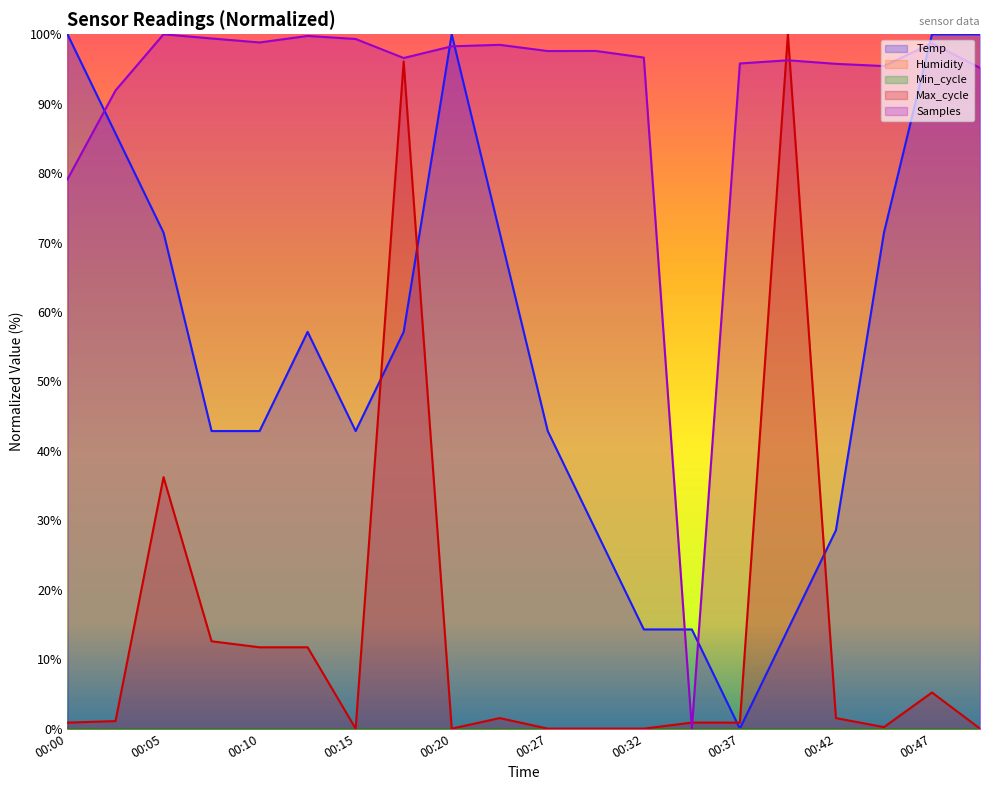

How many data points in Max_cycle are above 1?

10